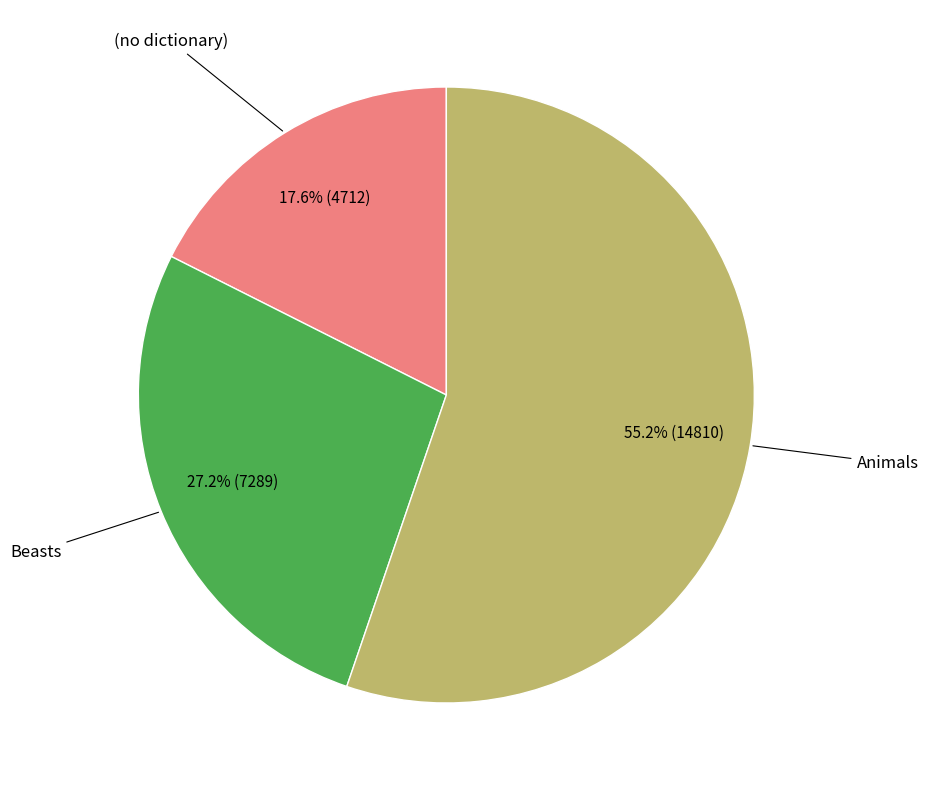

Is there a majority slice in this chart?

Yes